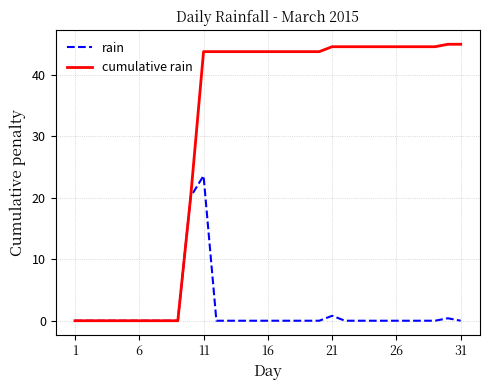

What is the greatest value displayed?

45.0